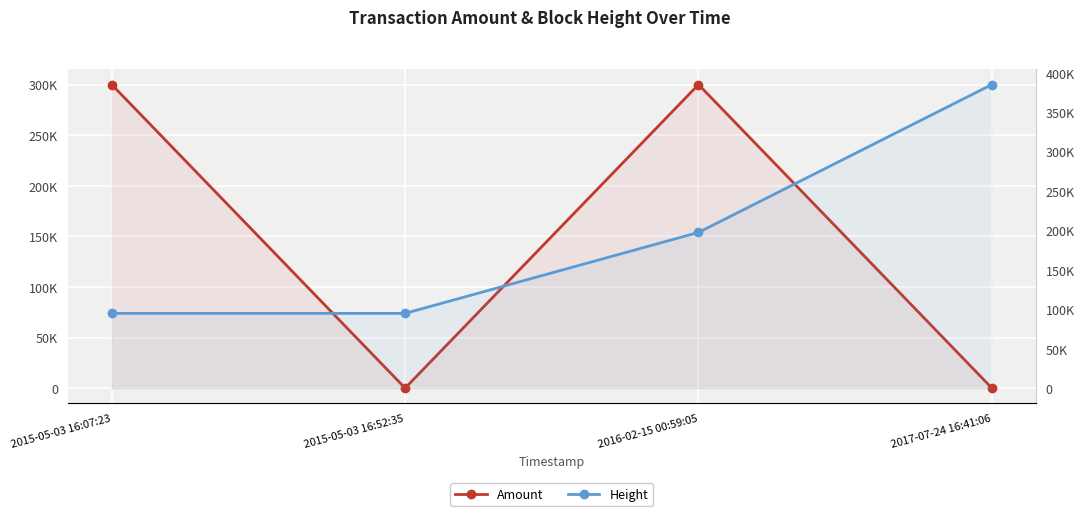

What is the difference between the second highest and minimum values in the Height series?

102730